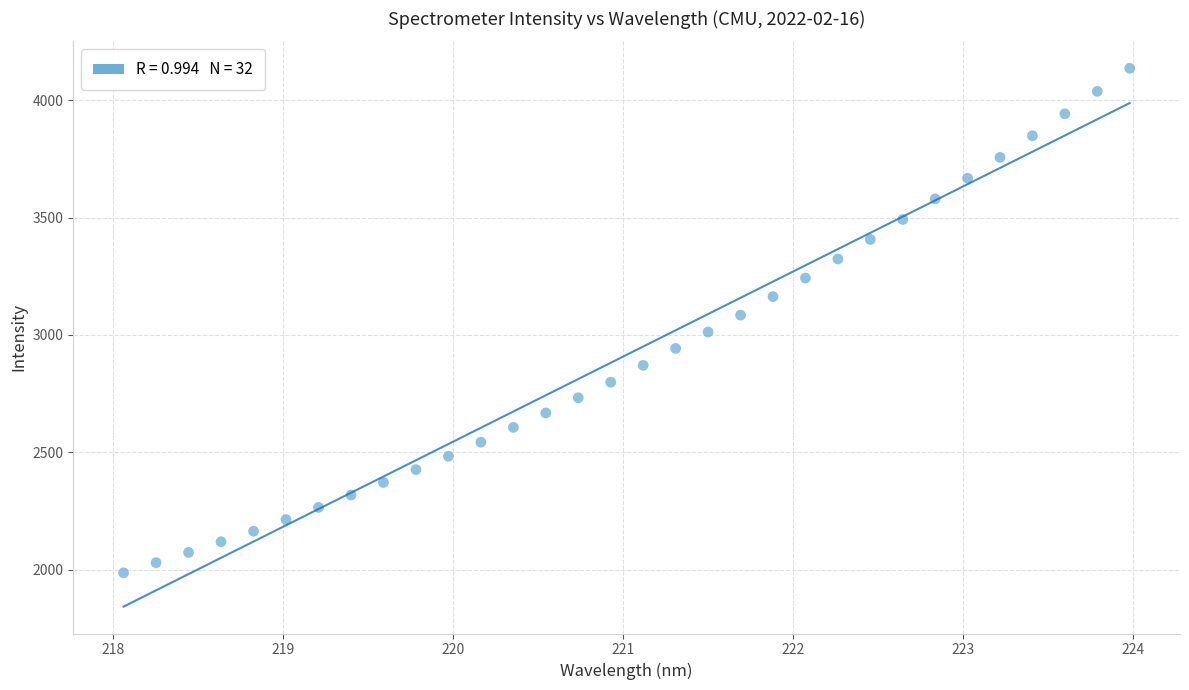

What is the range of Y values (max minus min)?

2150.3